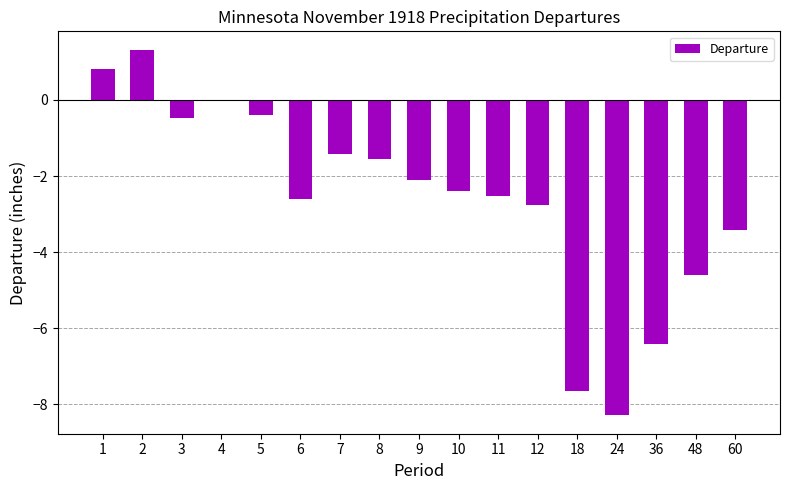

Is it true that the value at 11 is -0.9?

False